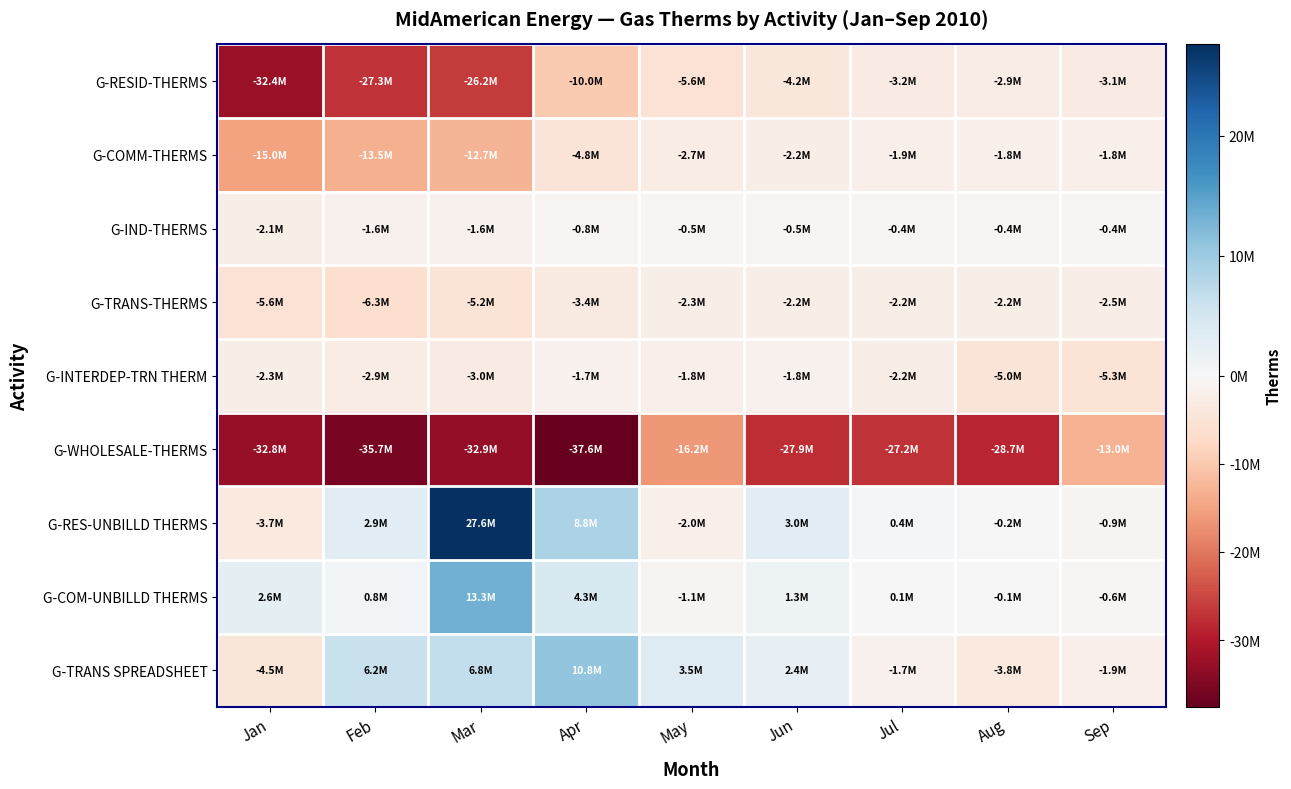

Reading left to right, extract all data points from this chart.

G-RESID-THERMS: Jan=-32360232	Feb=-27258991	Mar=-26220097	Apr=-9975312	May=-5571234	Jun=-4196701	Jul=-3171699	Aug=-2932783	Sep=-3057122
G-COMM-THERMS: Jan=-15006700	Feb=-13472673	Mar=-12691677	Apr=-4798608	May=-2678488	Jun=-2202826	Jul=-1906724	Aug=-1786036	Sep=-1847644
G-IND-THERMS: Jan=-2094613	Feb=-1648997	Mar=-1607329	Apr=-753471	May=-523235	Jun=-458197	Jul=-373819	Aug=-371773	Sep=-436442
G-TRANS-THERMS: Jan=-5577396	Feb=-6275721	Mar=-5205162	Apr=-3417189	May=-2291673	Jun=-2239891	Jul=-2174201	Aug=-2197474	Sep=-2465007
G-INTERDEP-TRN THERM: Jan=-2252533	Feb=-2860099	Mar=-2977513	Apr=-1694283	May=-1778116	Jun=-1750428	Jul=-2195561	Aug=-4956429	Sep=-5259328
G-WHOLESALE-THERMS: Jan=-32838910	Feb=-35672910	Mar=-32933710	Apr=-37619910	May=-16171250	Jun=-27907220	Jul=-27150760	Aug=-28727180	Sep=-12990990
G-RES-UNBILLD THERMS: Jan=-3651251	Feb=2933423	Mar=27602815	Apr=8835532	May=-1955804	Jun=3025499	Jul=377440	Aug=-157576	Sep=-938400
G-COM-UNBILLD THERMS: Jan=2605224	Feb=847196	Mar=13342365	Apr=4250337	May=-1124081	Jun=1322604	Jul=53504	Aug=-143754	Sep=-557734
G-TRANS SPREADSHEET: Jan=-4465299	Feb=6169466	Mar=6788114	Apr=10788568	May=3535839	Jun=2361492	Jul=-1745350	Aug=-3773603	Sep=-1865800